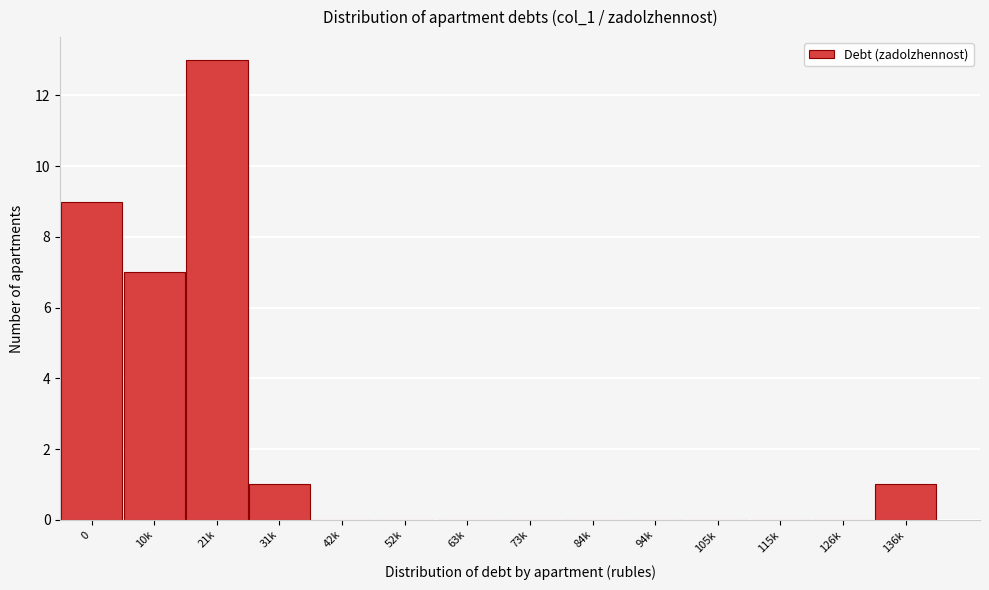

Reading left to right, transcribe all the data shown in this chart.

0=9	10k=7	21k=13	31k=1	42k=0	52k=0	63k=0	73k=0	84k=0	94k=0	105k=0	115k=0	126k=0	136k=1